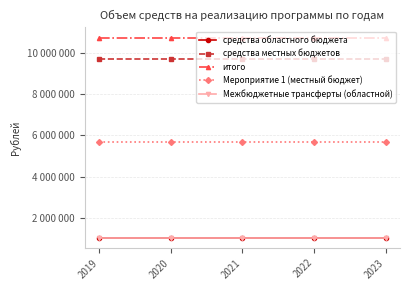

What is the total value across all series at 2022?

28206626